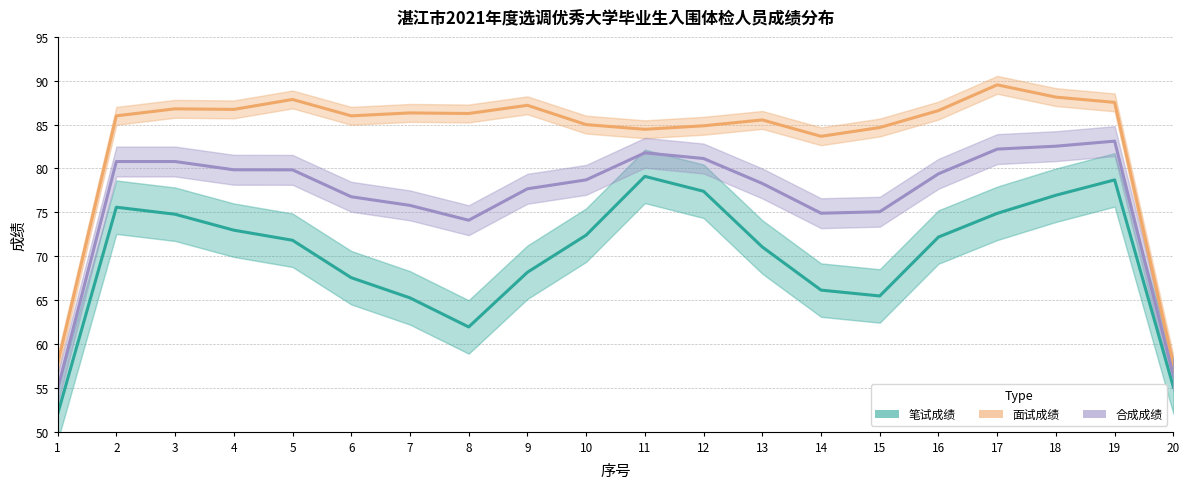

How many series are shown in this chart?

3